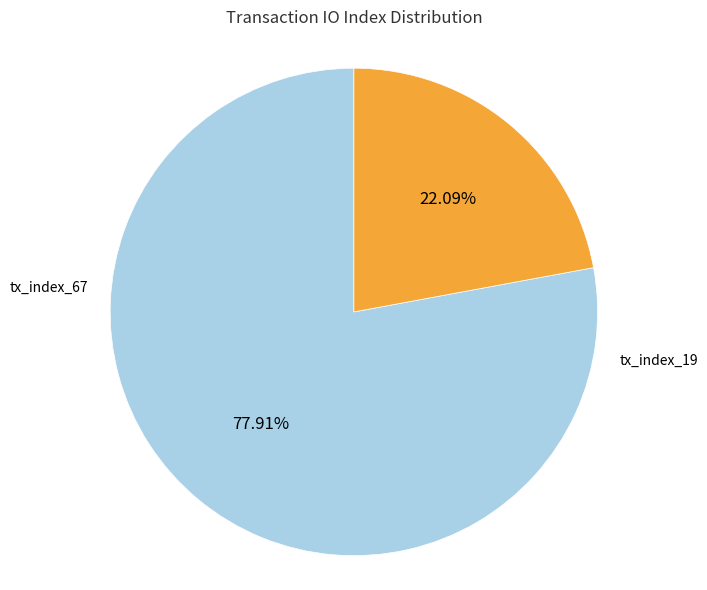

Is there a majority slice in this chart?

Yes